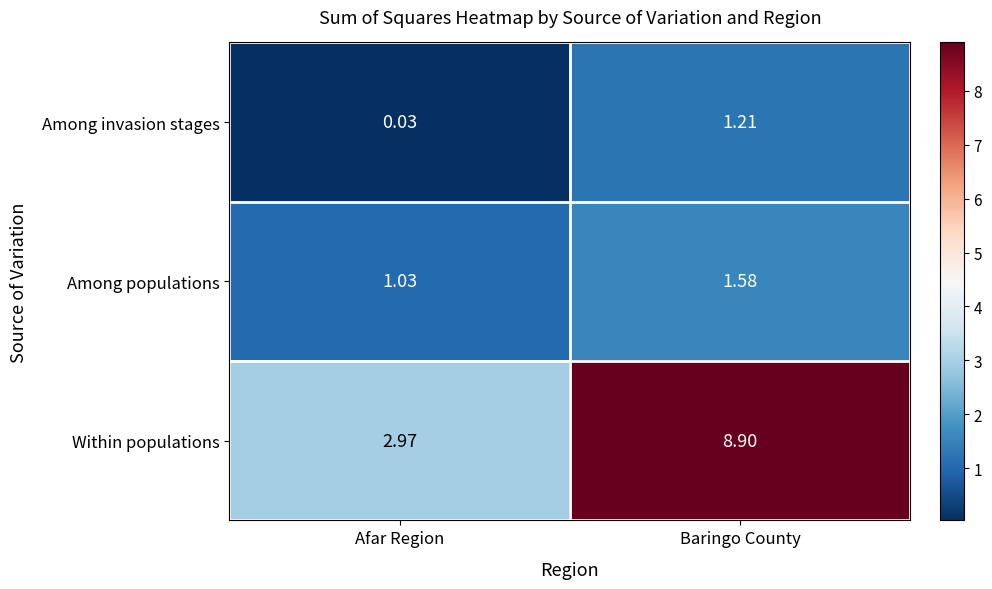

Rank the series at Baringo County from lowest to highest value.

Among invasion stages, Among populations, Within populations